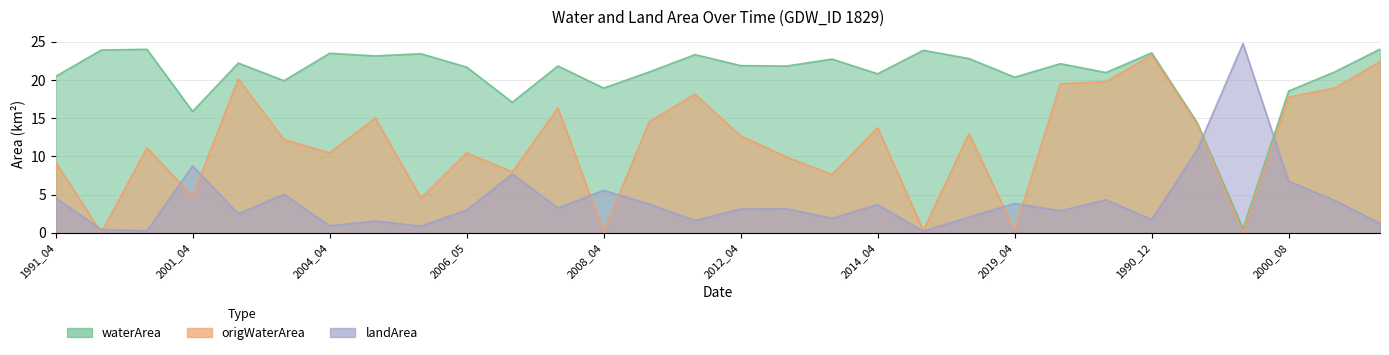

Rank the series at 2012_04 from highest to lowest value.

waterArea, origWaterArea, landArea